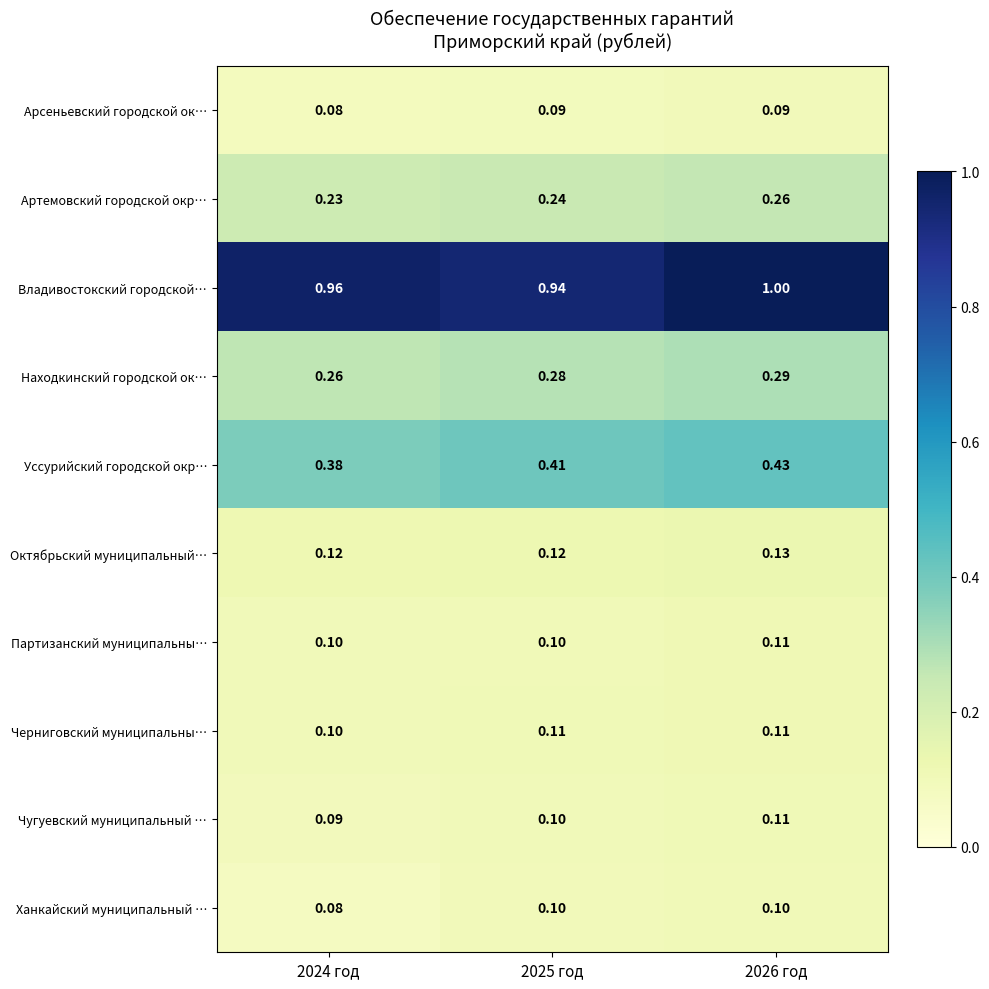

Which series has the largest range (max minus min)?

Владивостокский городской…